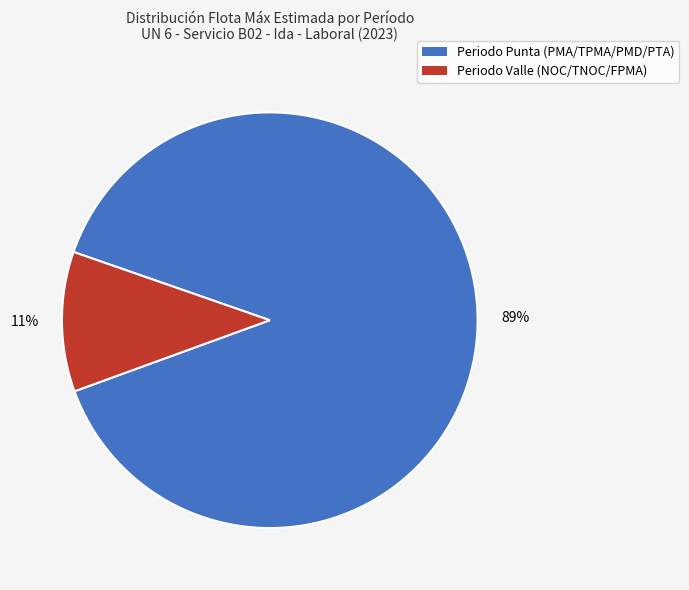

Does any single category account for the majority?

Yes